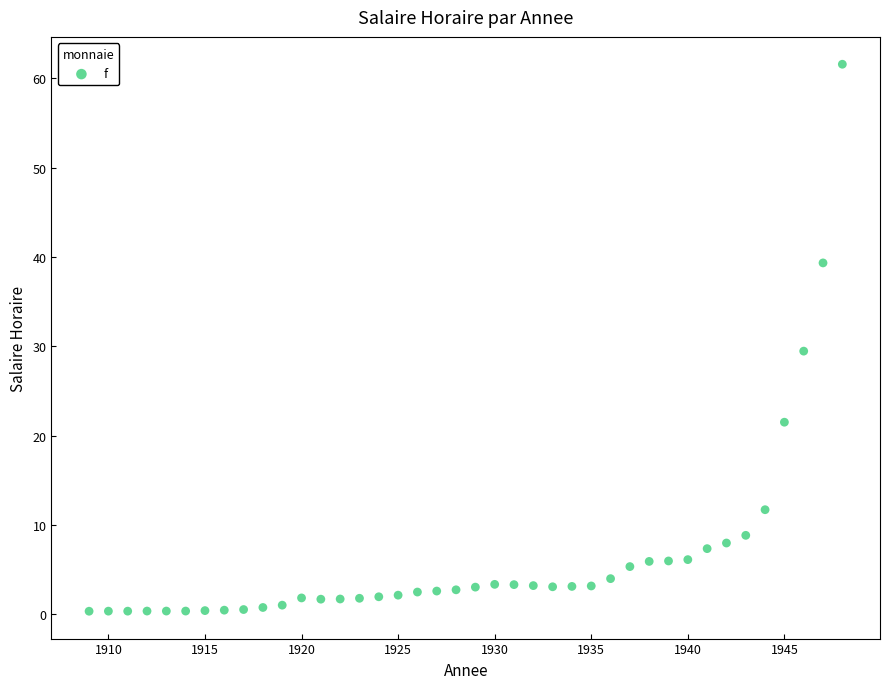

What is the range of X values (max minus min)?

39.0